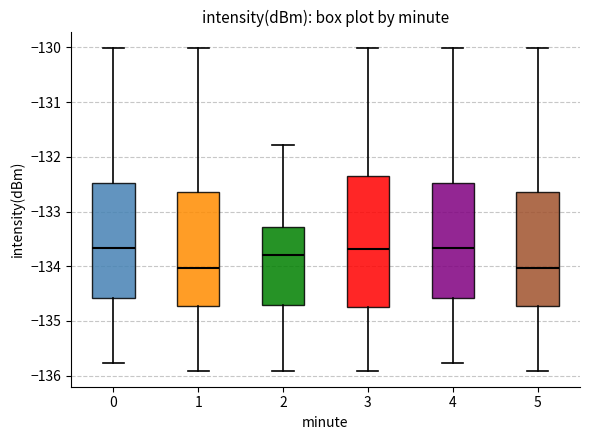

Where does the upper whisker of the box at x = 2 end on the y-axis? The values are not printed on the chart, so give them approximately, as read against the axis.

-131.8